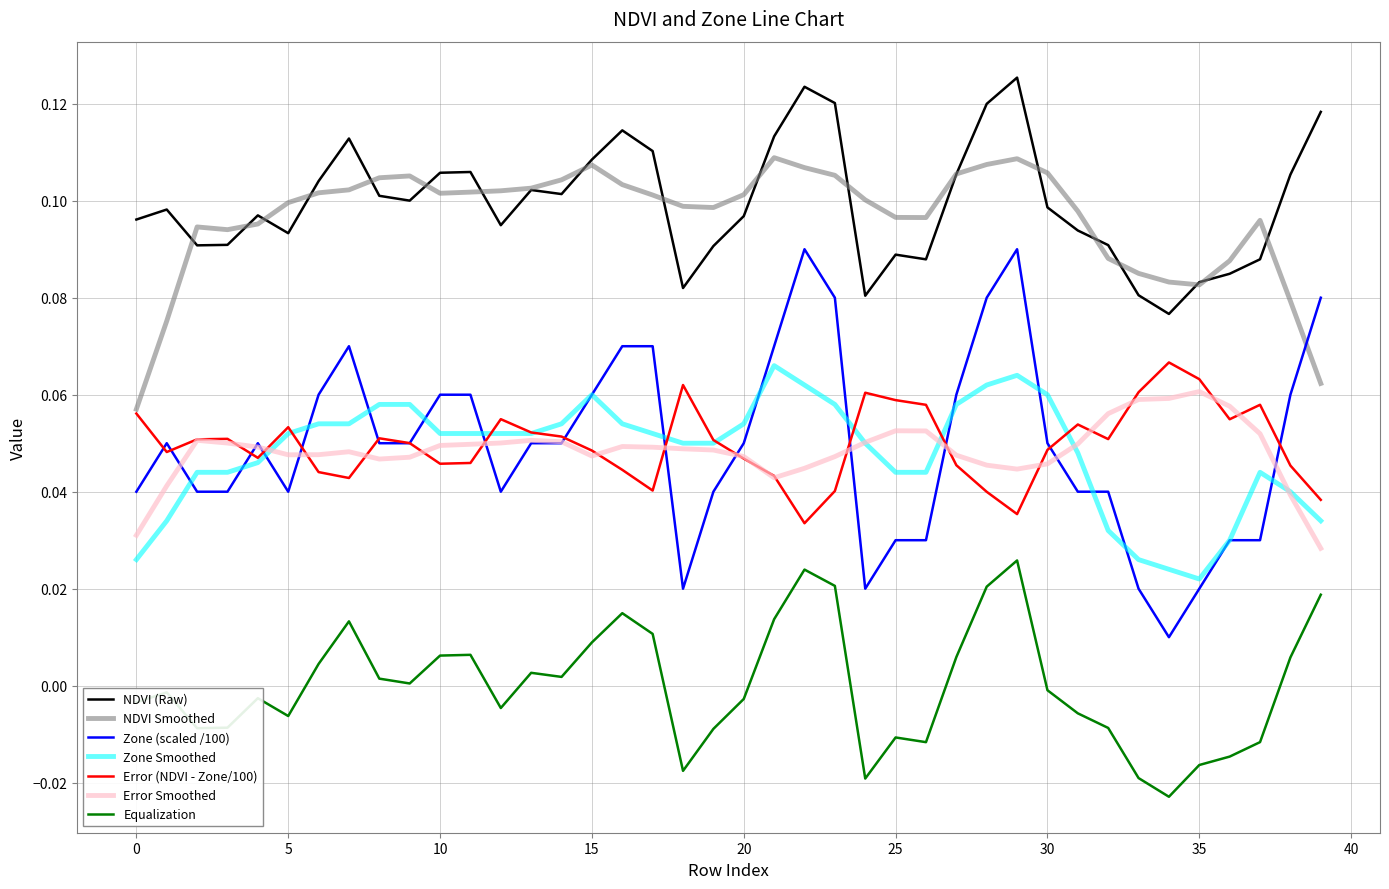

True or false: NDVI (Raw) and Zone Smoothed cross at least once.

False